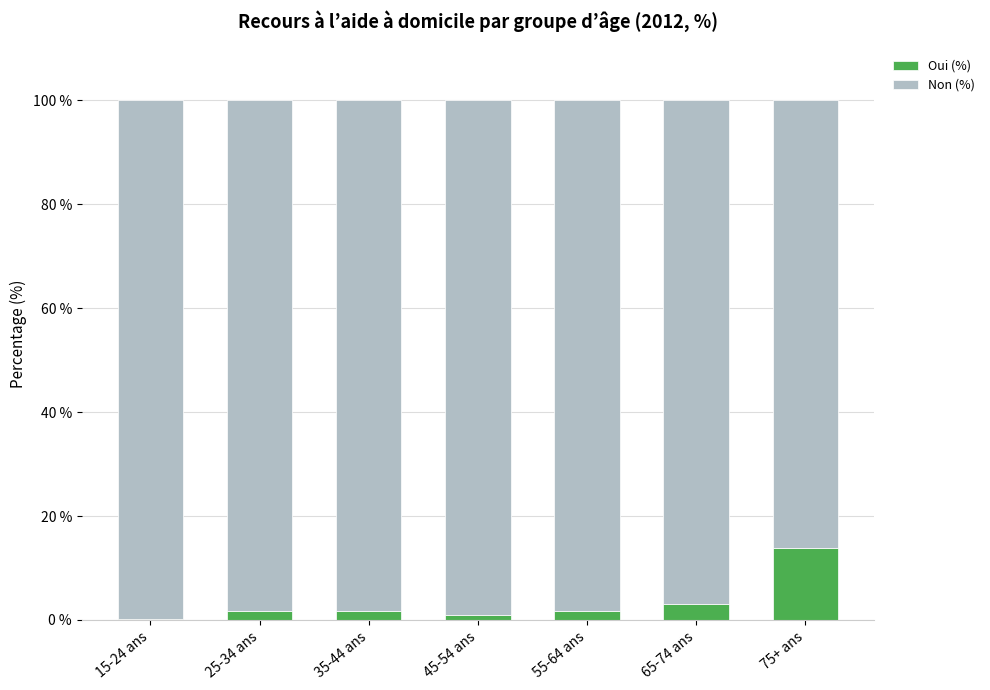

What are all the series names shown in the legend?

Oui (%), Non (%)